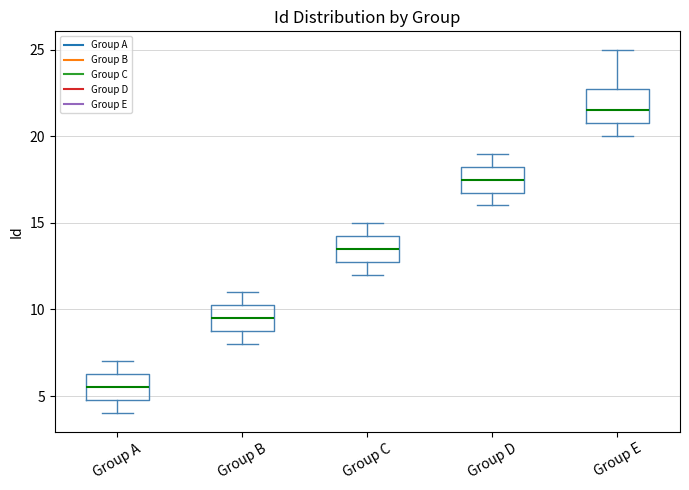

Which box's median line is the lowest?

Group A